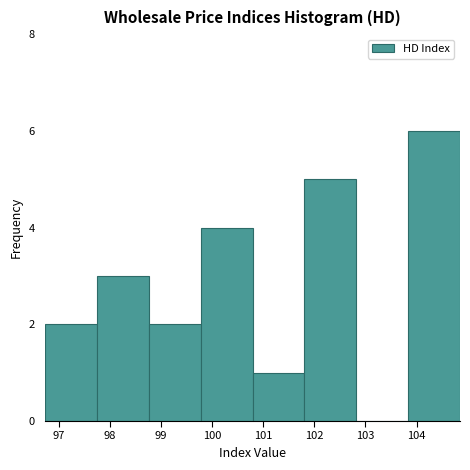

Over which range of the x-axis is the bar tallest?

103.8 to 104.9